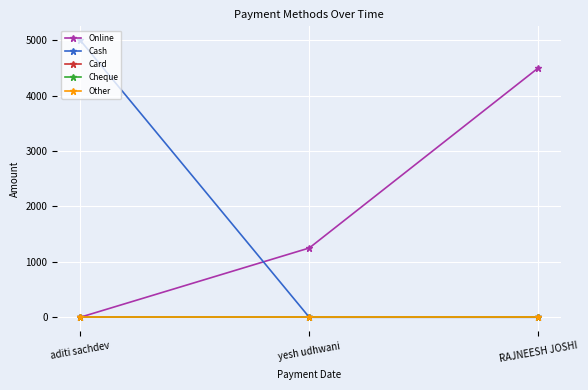

Reading left to right, list all the values displayed in this chart.

Online: aditi sachdev=0	yesh udhwani=1250	RAJNEESH JOSHI=4500
Cash: aditi sachdev=5000	yesh udhwani=0	RAJNEESH JOSHI=0
Card: aditi sachdev=0	yesh udhwani=0	RAJNEESH JOSHI=0
Cheque: aditi sachdev=0	yesh udhwani=0	RAJNEESH JOSHI=0
Other: aditi sachdev=0	yesh udhwani=0	RAJNEESH JOSHI=0